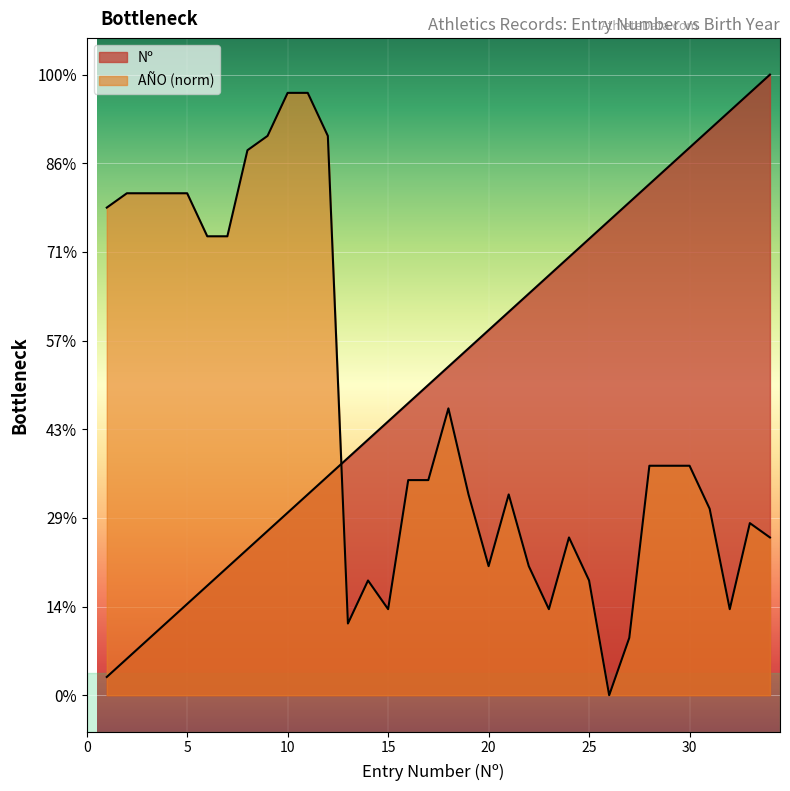

List the labels in order of Nº value, largest first.

34, 33, 32, 31, 30, 29, 28, 27, 26, 25, 24, 23, 22, 21, 20, 19, 18, 17, 16, 15, 14, 13, 12, 11, 10, 9, 8, 7, 6, 5, 4, 3, 2, 1